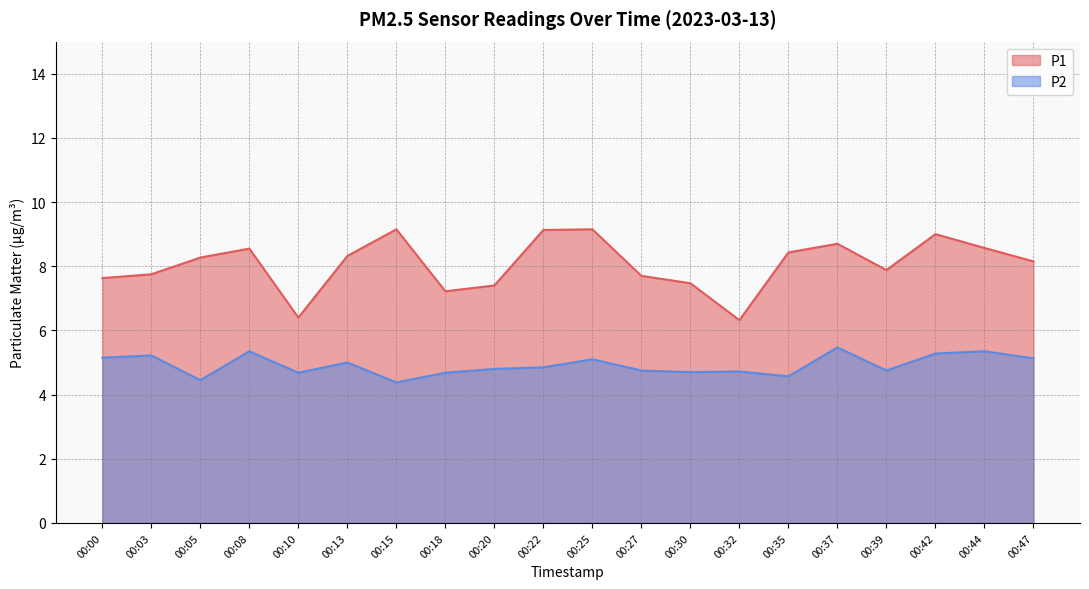

How many lines are shown in the chart?

2